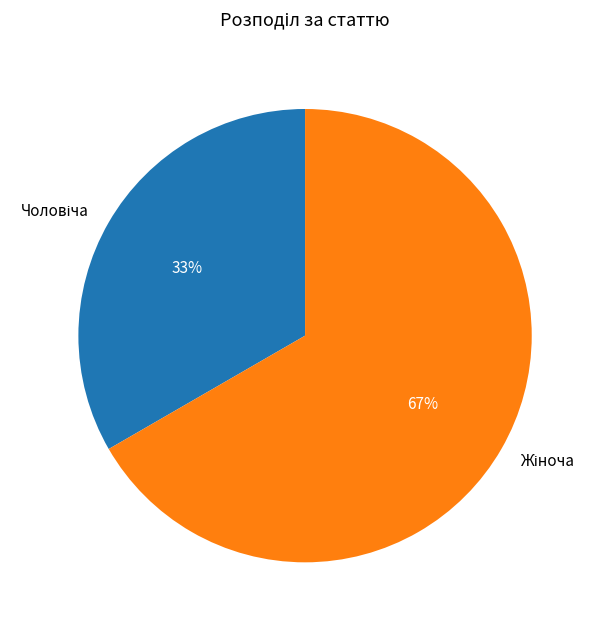

How many slices are in this pie chart?

2